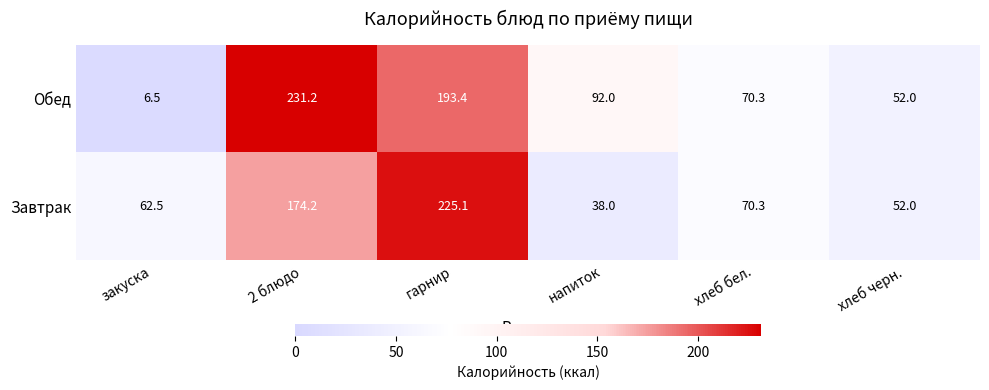

What is the spread (max minus min) of values at закуска?

56.0